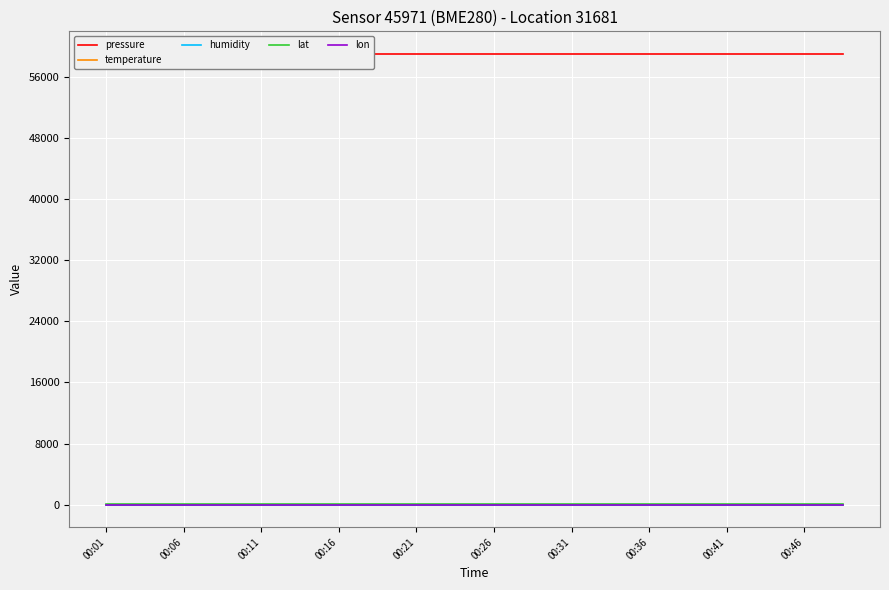

True or false: humidity and lon cross at least once.

False